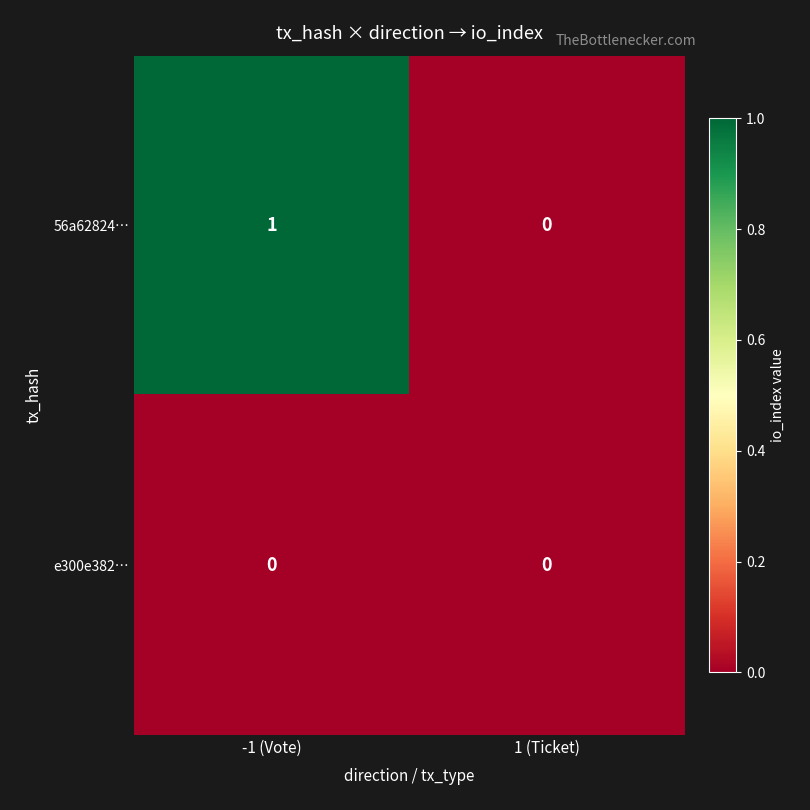

Between -1 (Vote) and 1 (Ticket), which series saw the biggest shift?

56a62824…